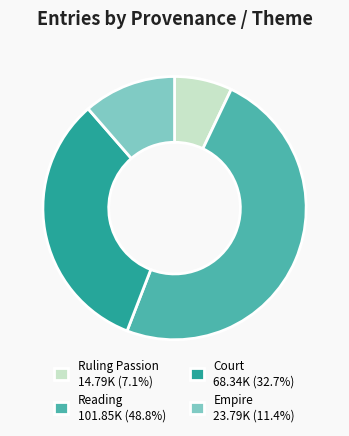

Does any single category account for the majority?

No